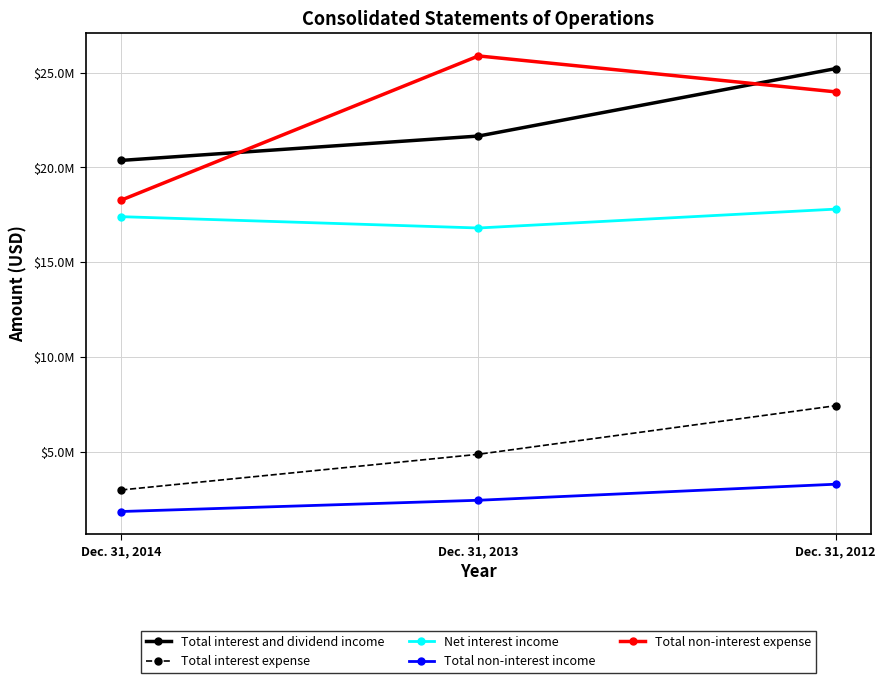

What are all the series names shown in the legend?

Total interest and dividend income, Total interest expense, Net interest income, Total non-interest income, Total non-interest expense